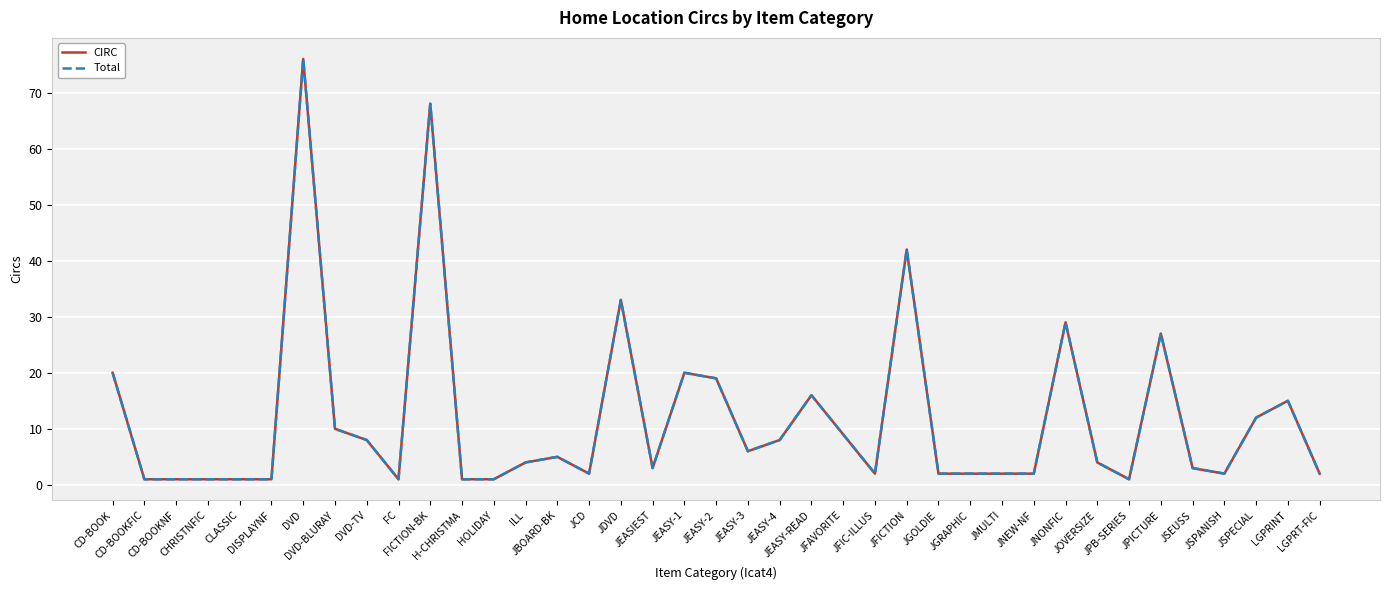

Does the chart have visible grid lines?

Yes